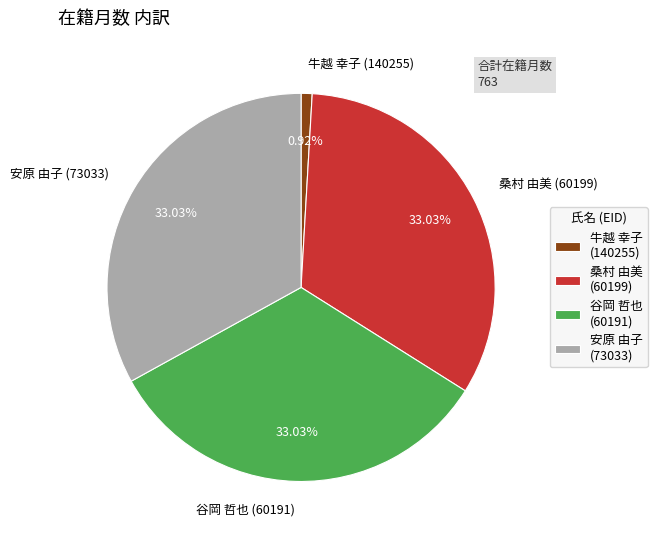

Is 牛越 幸子 (140255) the majority of the pie?

No